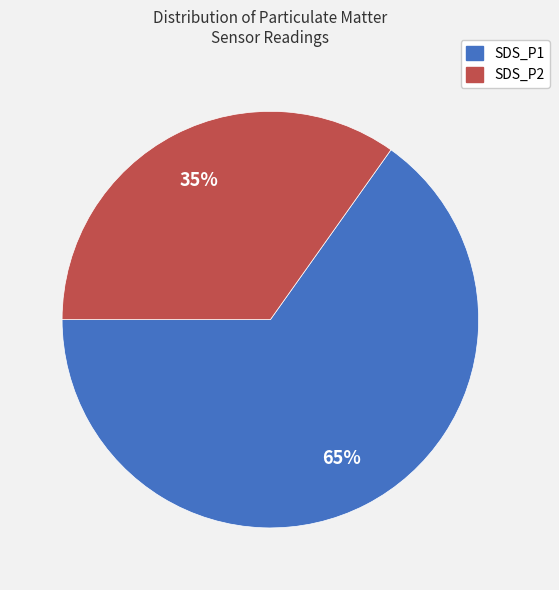

Rank the categories by value from lowest to highest.

SDS_P2, SDS_P1